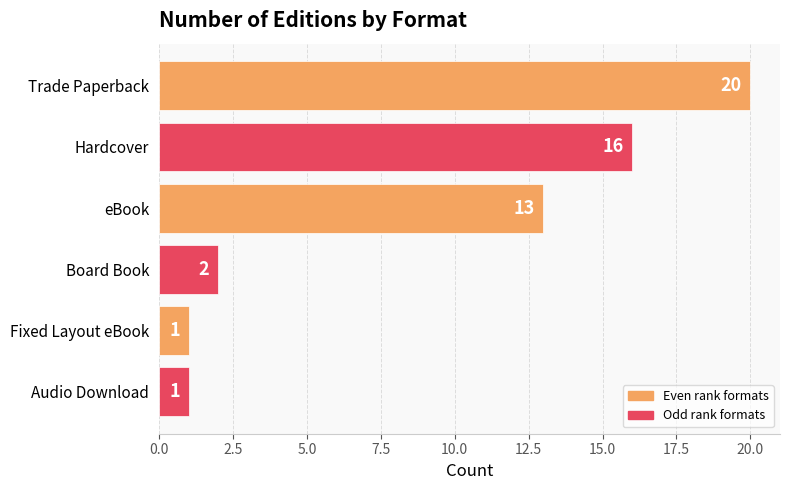

What position from the top is Audio Download?

6